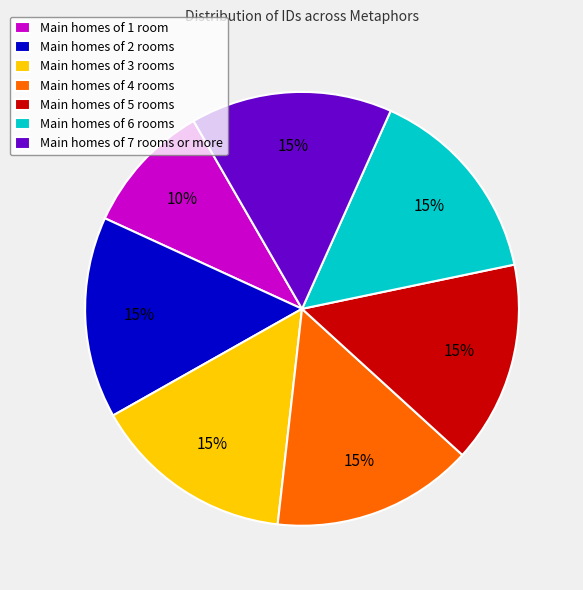

Which slice is the smallest?

Main homes of 1 room